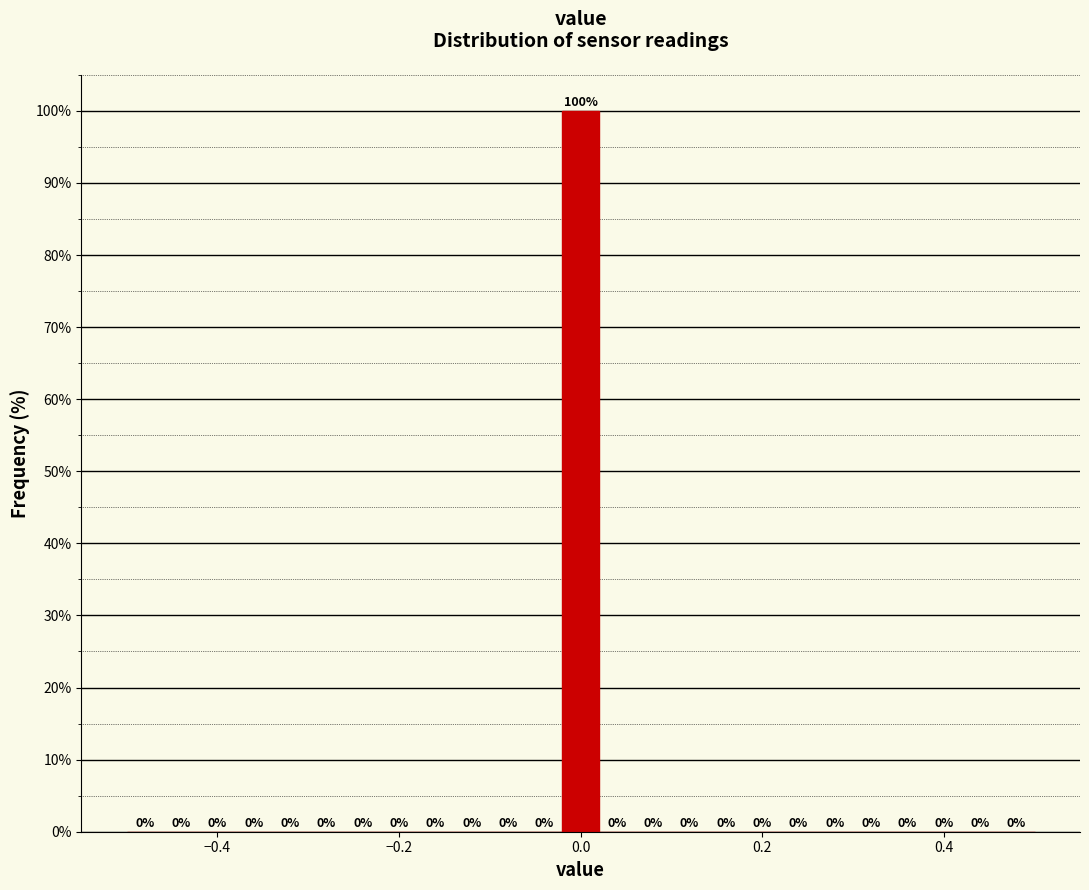

Around what value on the x-axis is the tallest bar? Give the approximate position of its centre, as read against the axis.

0.00